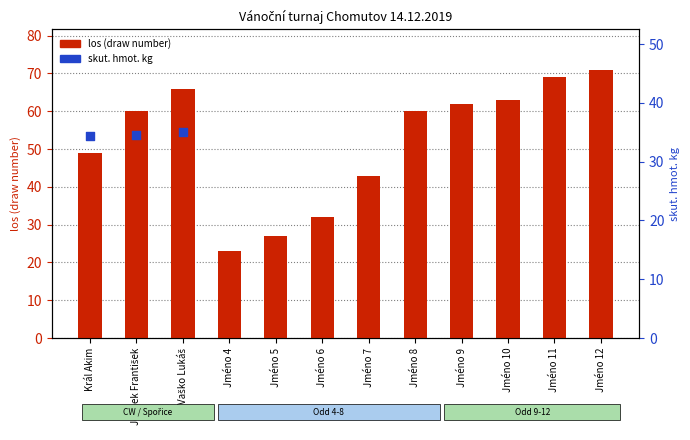

Between Jelínek František and Jméno 8, which is larger?

Jelínek František